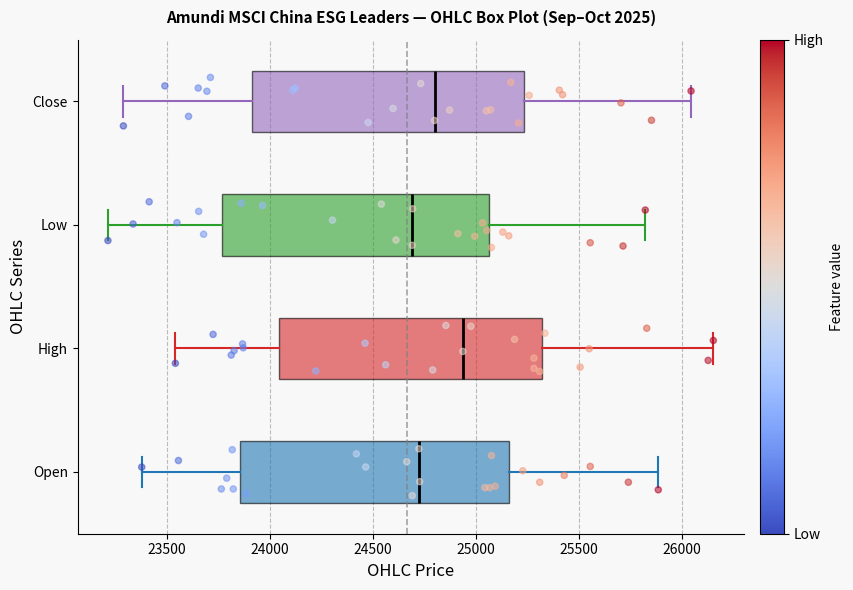

Where does the left whisker of the box for Open end on the x-axis? The values are not printed on the chart, so give them approximately, as read against the axis.

23400